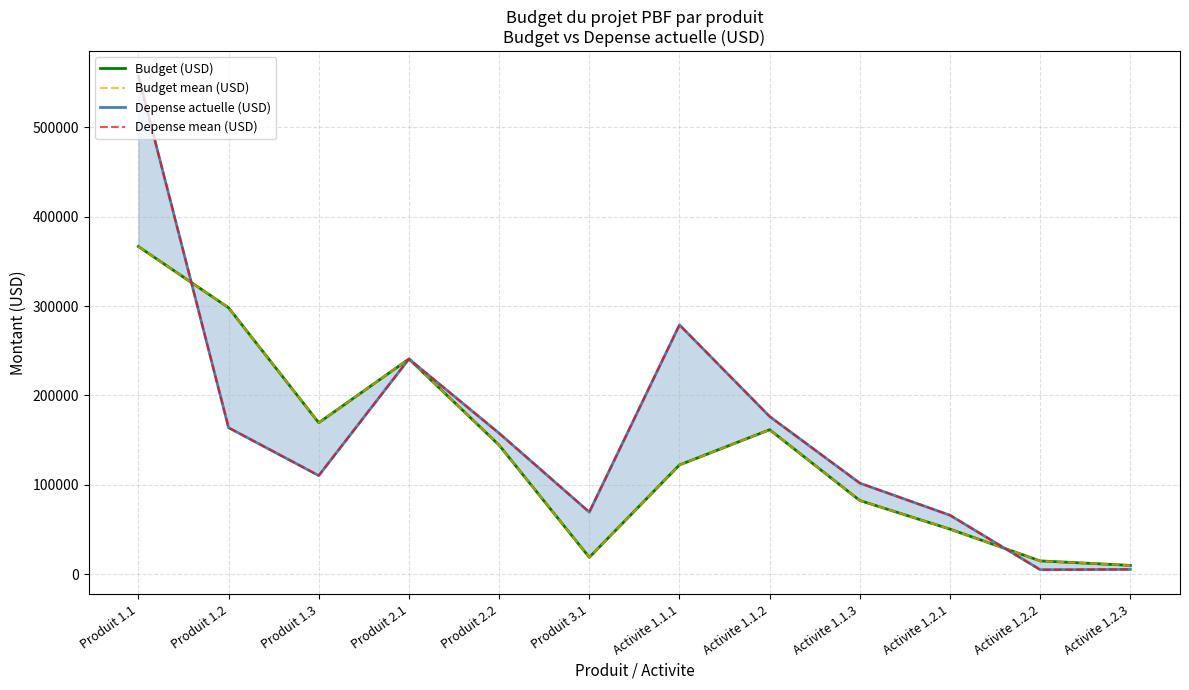

What is the label of the 7th point from the left?

Activite 1.1.1